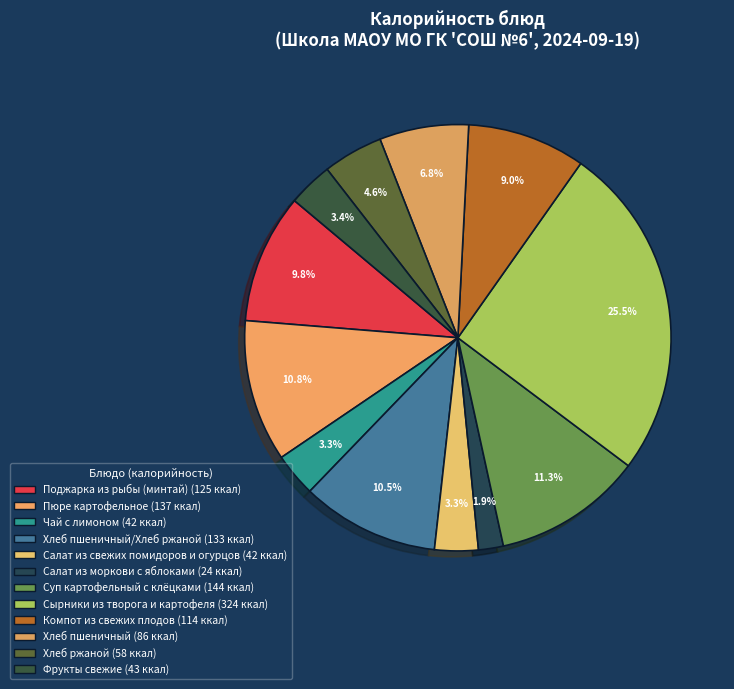

How many slices are in this pie chart?

12